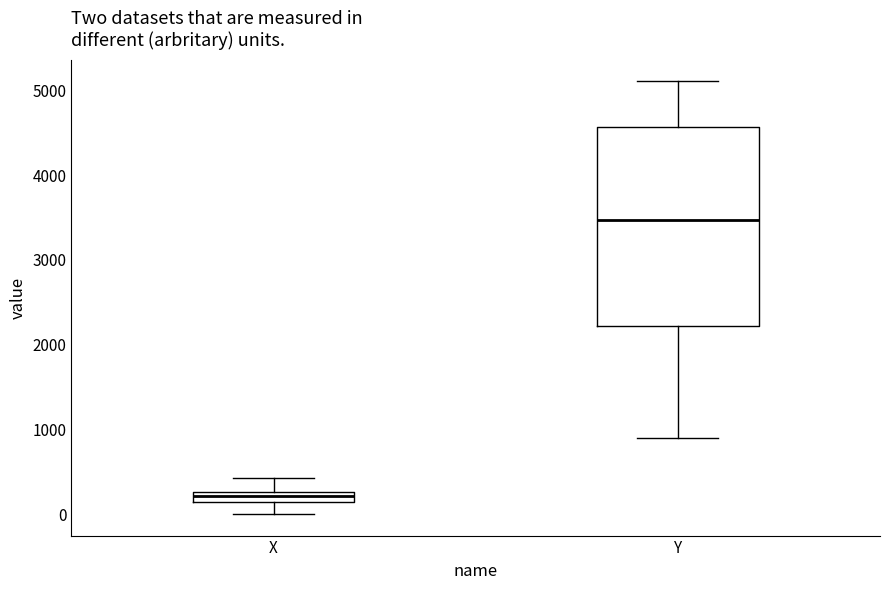

Comparing the boxes themselves (not the whiskers), which one is the tallest?

Y